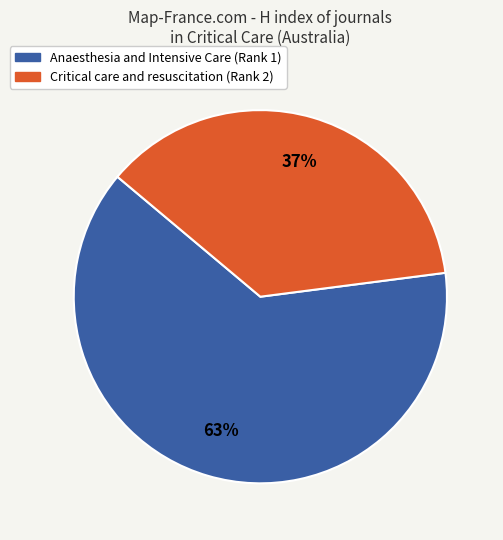

To the nearest percent, what is the combined percentage of Critical care and resuscitation (Rank 2) and Anaesthesia and Intensive Care (Rank 1)?

100%